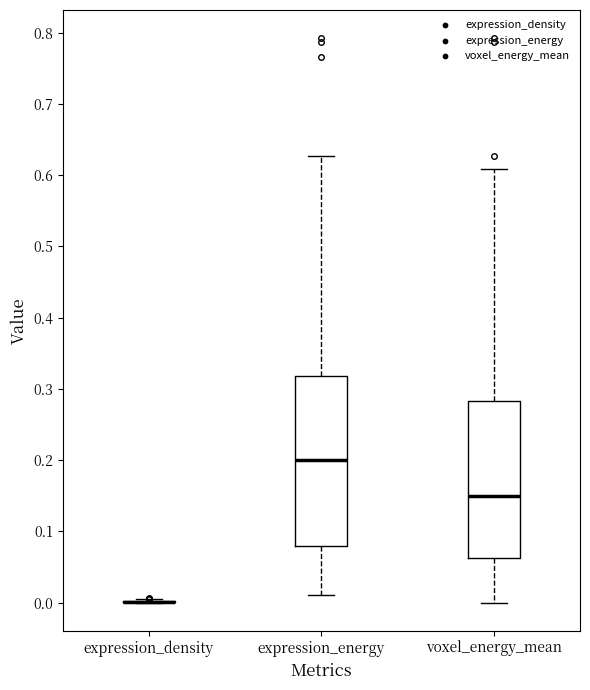

Reading left to right, transcribe this box plot: for each box, give where its median line is, the range the box spans, and where its two whiskers end, as read against the y-axis. The values are not printed on the chart, so give them approximately, as read against the axis.

expression_density: box collapsed to a line at 0.00, whiskers 0.00 to 0.00
expression_energy: median 0.20, box 0.08 to 0.32, whiskers 0.01 to 0.63
voxel_energy_mean: median 0.15, box 0.06 to 0.28, whiskers 0.00 to 0.61